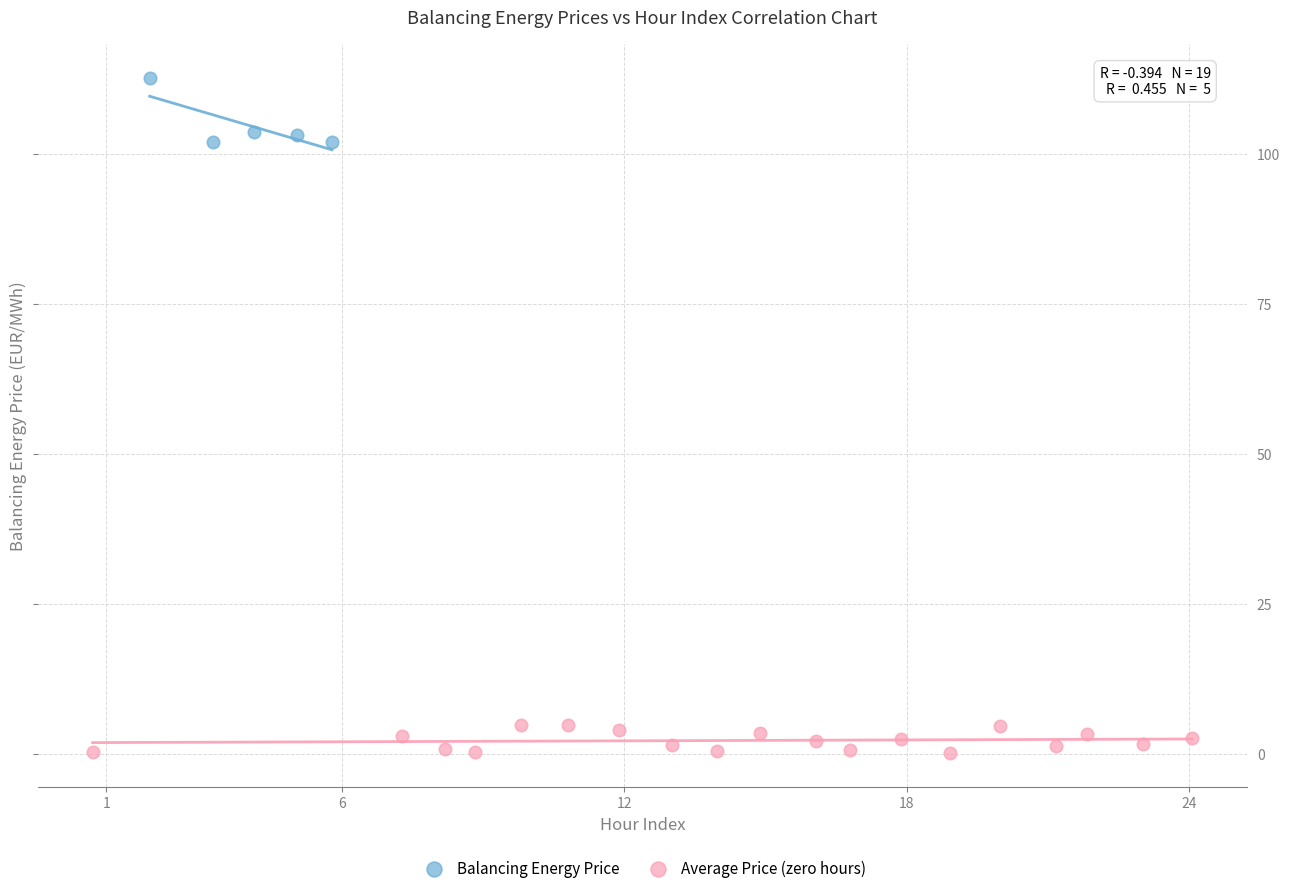

Which series reaches the minimum Y coordinate?

Average Price (zero hours)